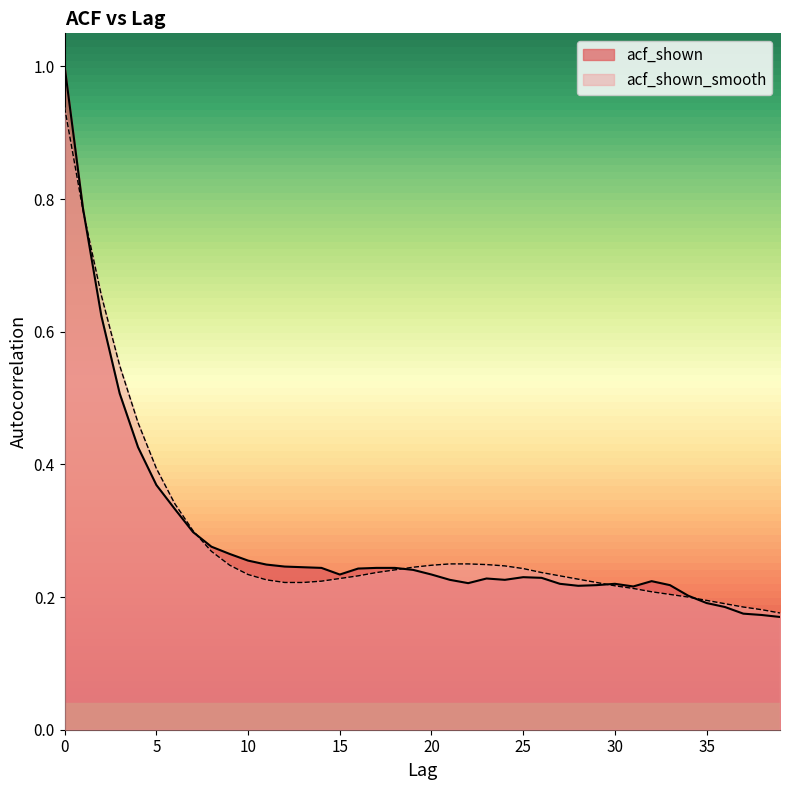

Which series has the widest spread of values?

acf_shown